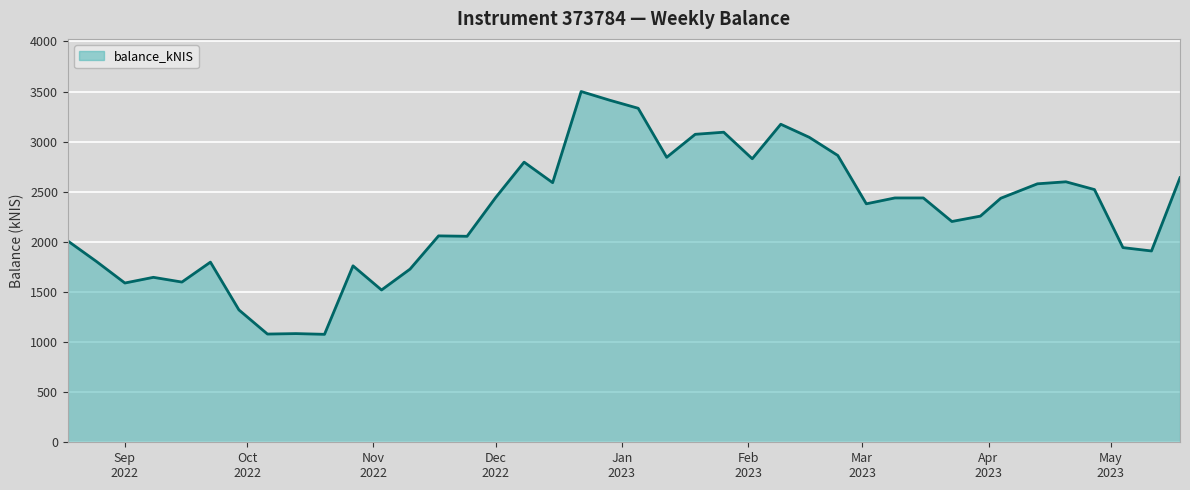

What is the greatest value displayed?

3500.5